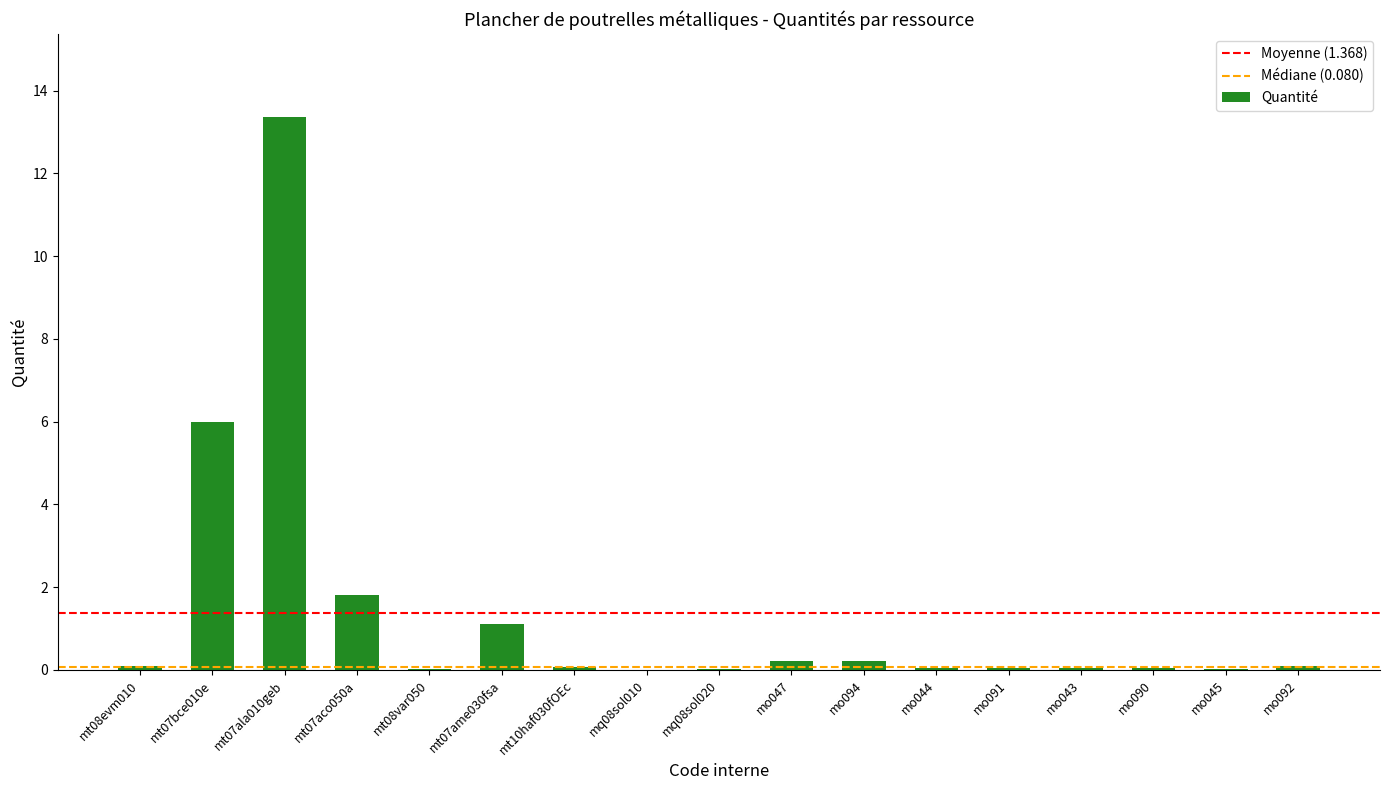

Which category has the highest value across all series?

mt07ala010geb